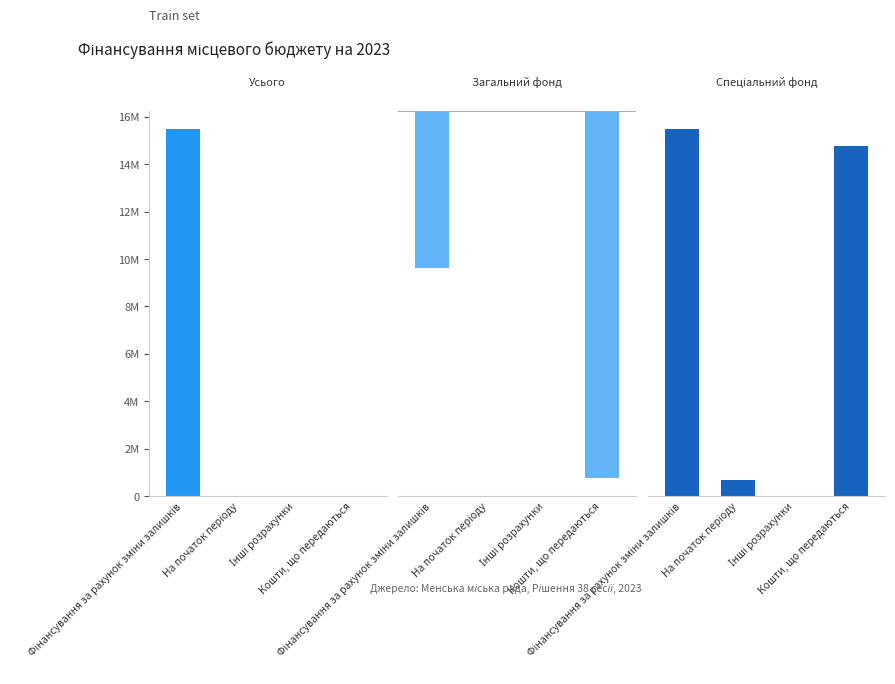

Rank the series at Фінансування за рахунок зміни залишків from lowest to highest value.

Загальний фонд, Усього, Спеціальний фонд